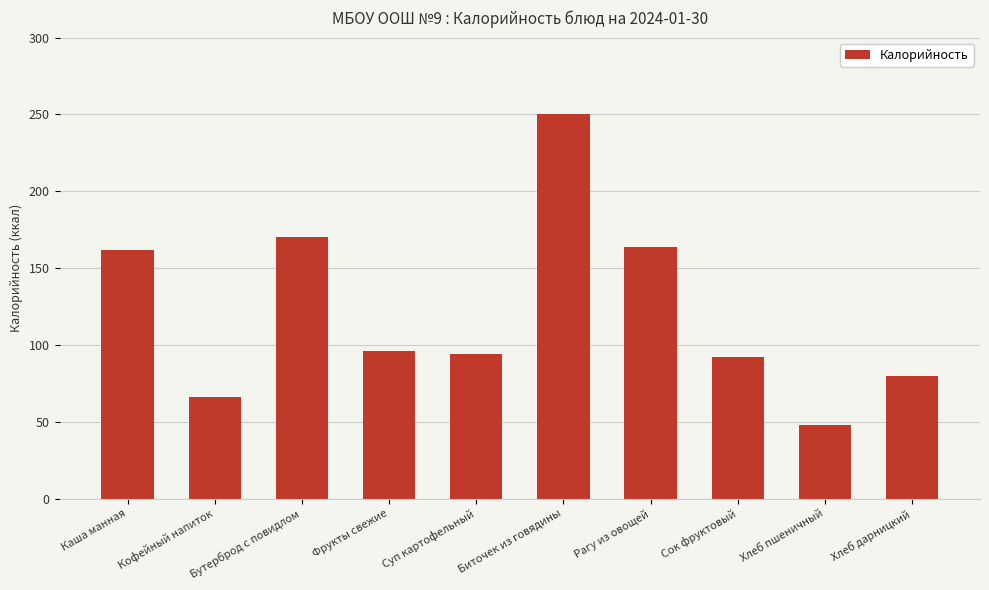

The value at Кофейный напиток is 25. True or false?

False